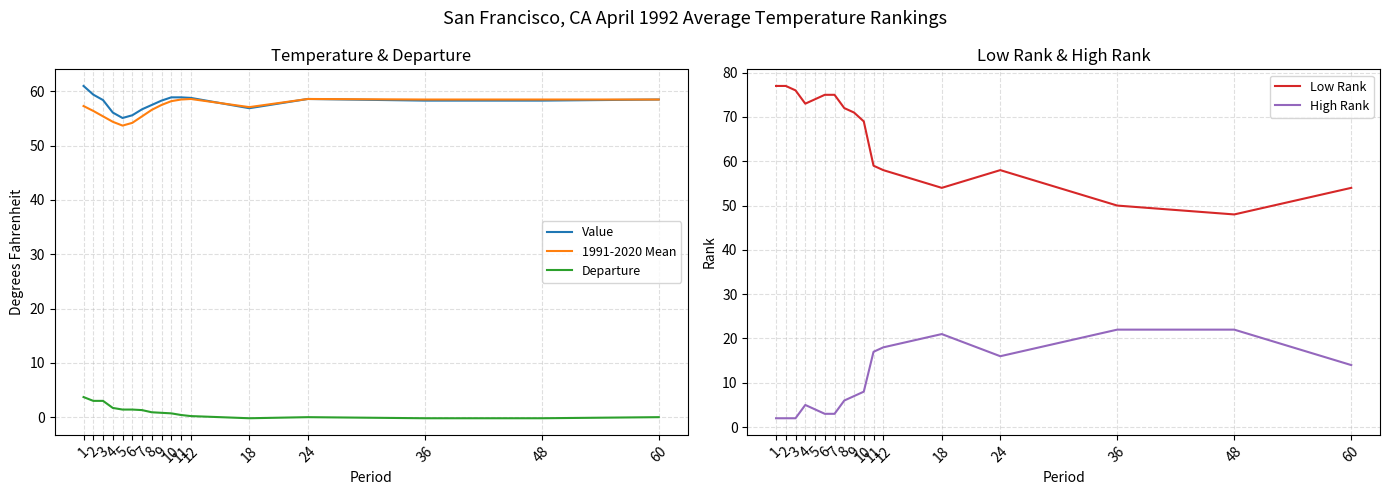

What is the value of the Value point at the 12th from the left?

58.8